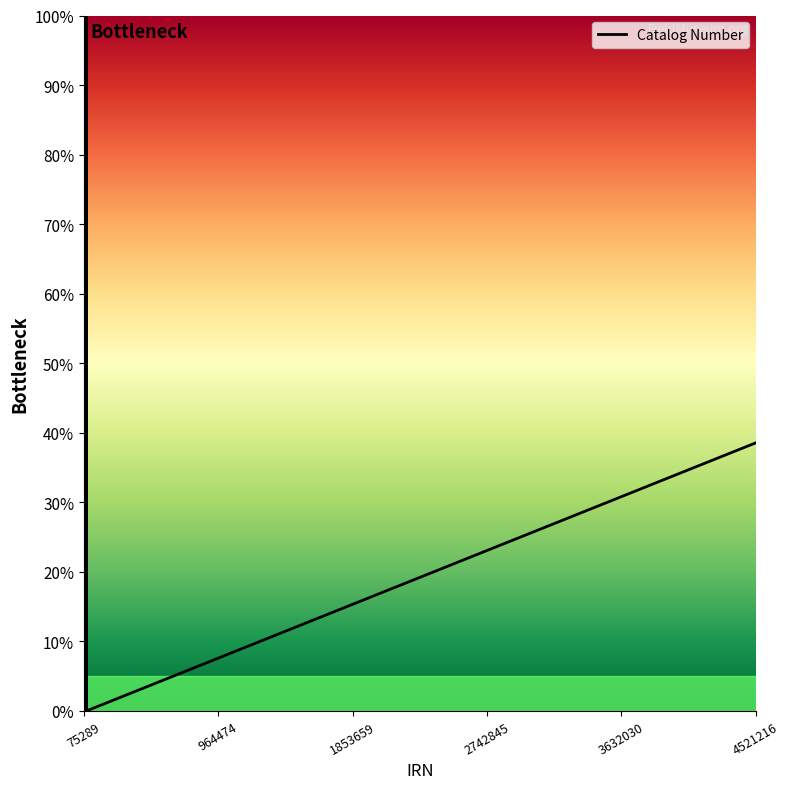

What is the maximum value shown in the chart?

100.0